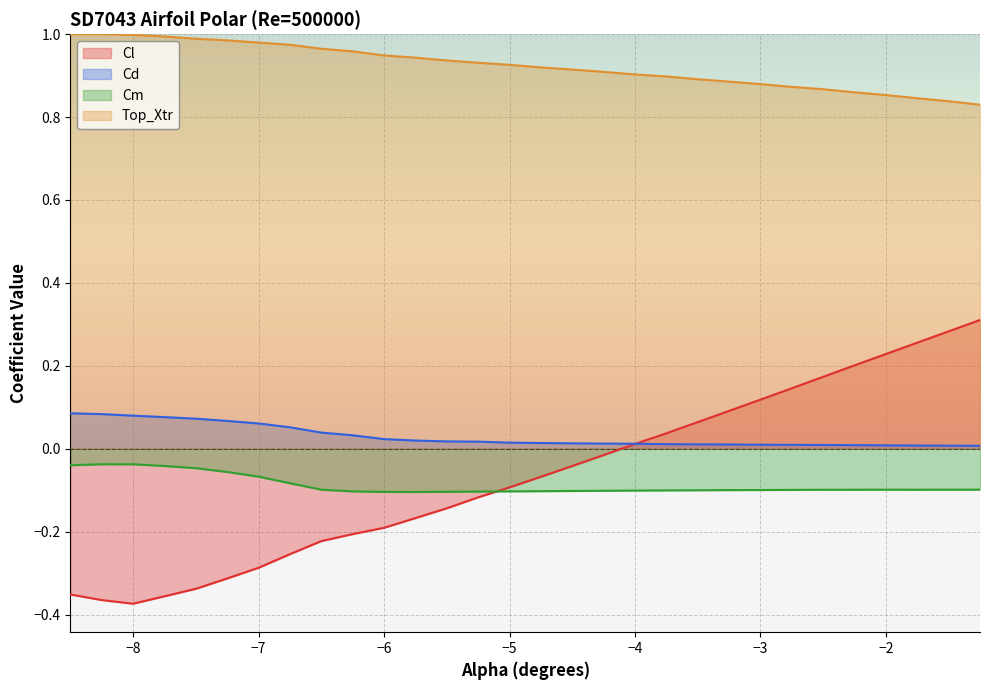

True or false: Top_Xtr and Cd cross at least once.

False